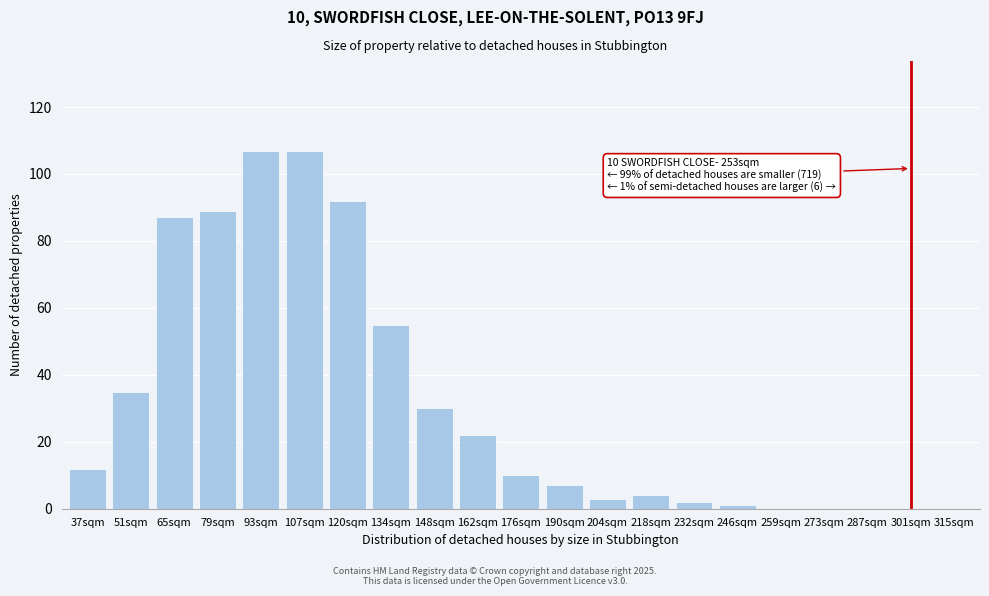

Reading left to right, transcribe all the data shown in this chart.

37sqm=12	51sqm=35	65sqm=87	79sqm=89	93sqm=107	107sqm=107	120sqm=92	134sqm=55	148sqm=30	162sqm=22	176sqm=10	190sqm=7	204sqm=3	218sqm=4	232sqm=2	246sqm=1	259sqm=0	273sqm=0	287sqm=0	301sqm=0	315sqm=0